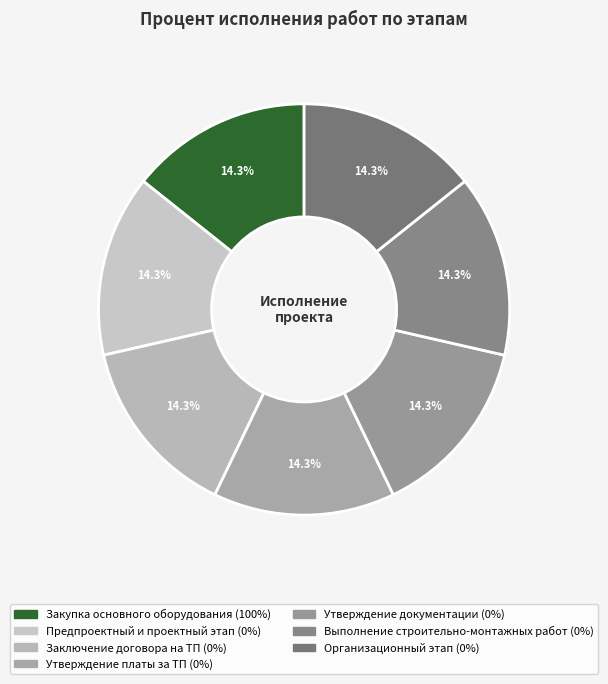

Rank the categories by value from lowest to highest.

Предпроектный и проектный этап, Заключение договора на ТП, Утверждение платы за ТП, Утверждение документации, Выполнение строительно-монтажных работ, Организационный этап, Закупка основного оборудования